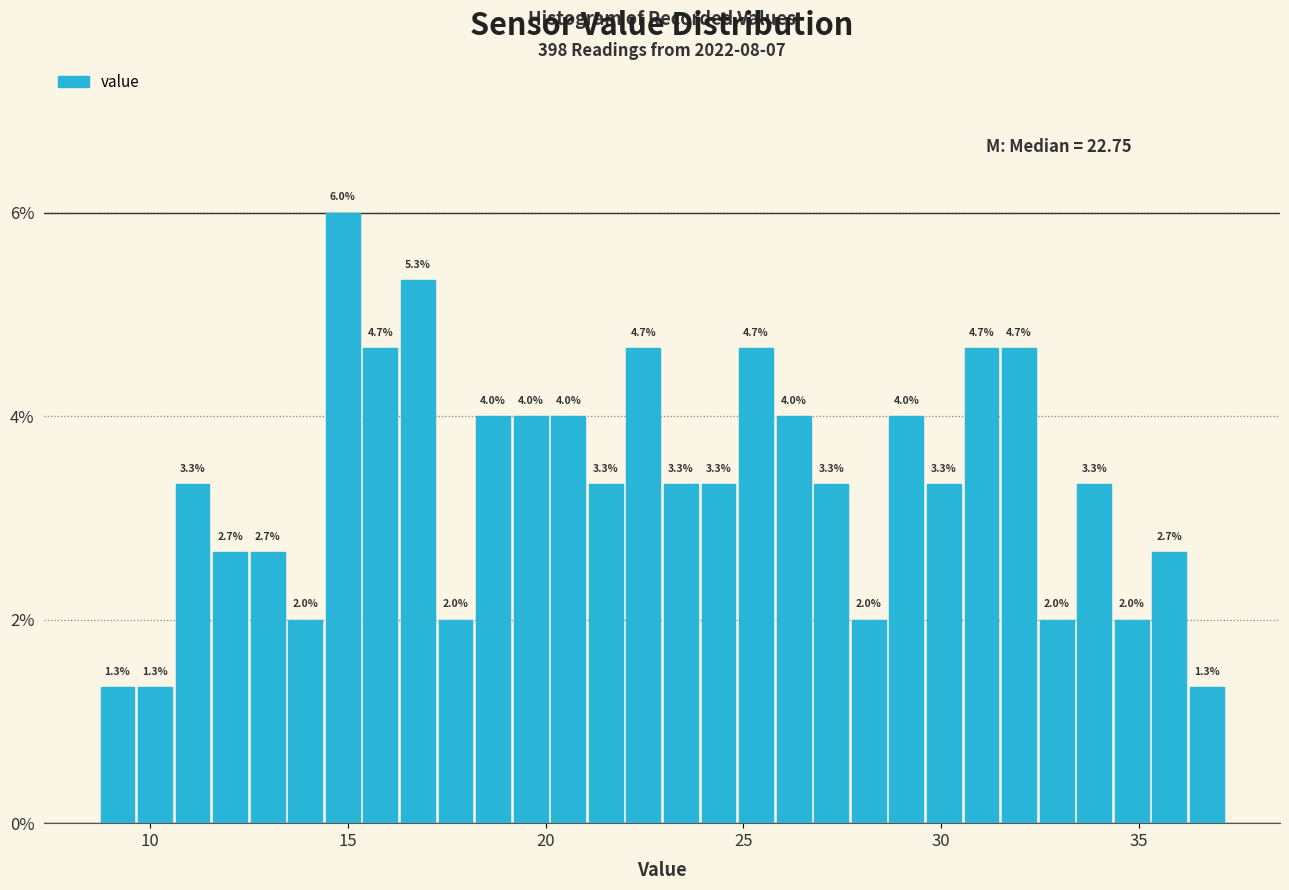

Around what value on the x-axis is the tallest bar? Give the approximate position of its centre, as read against the axis.

15.0